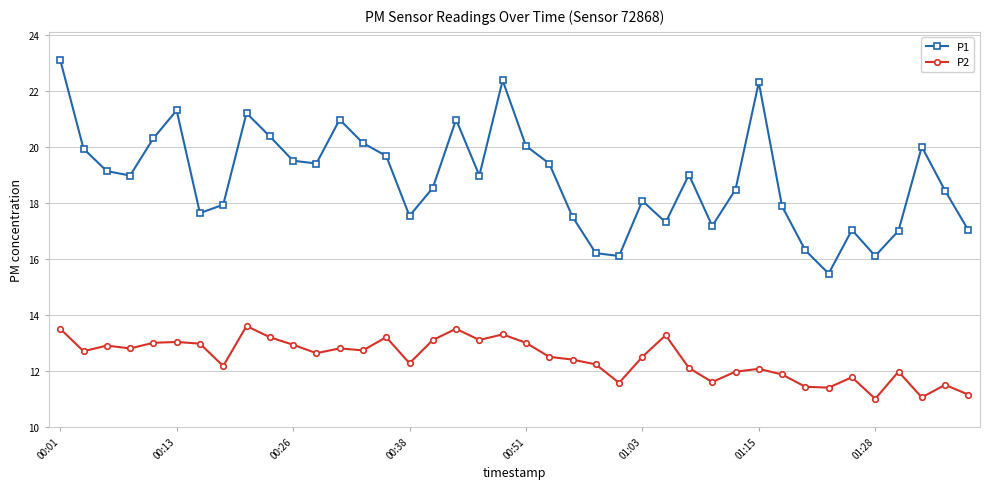

Which series has the largest total across all categories?

P1